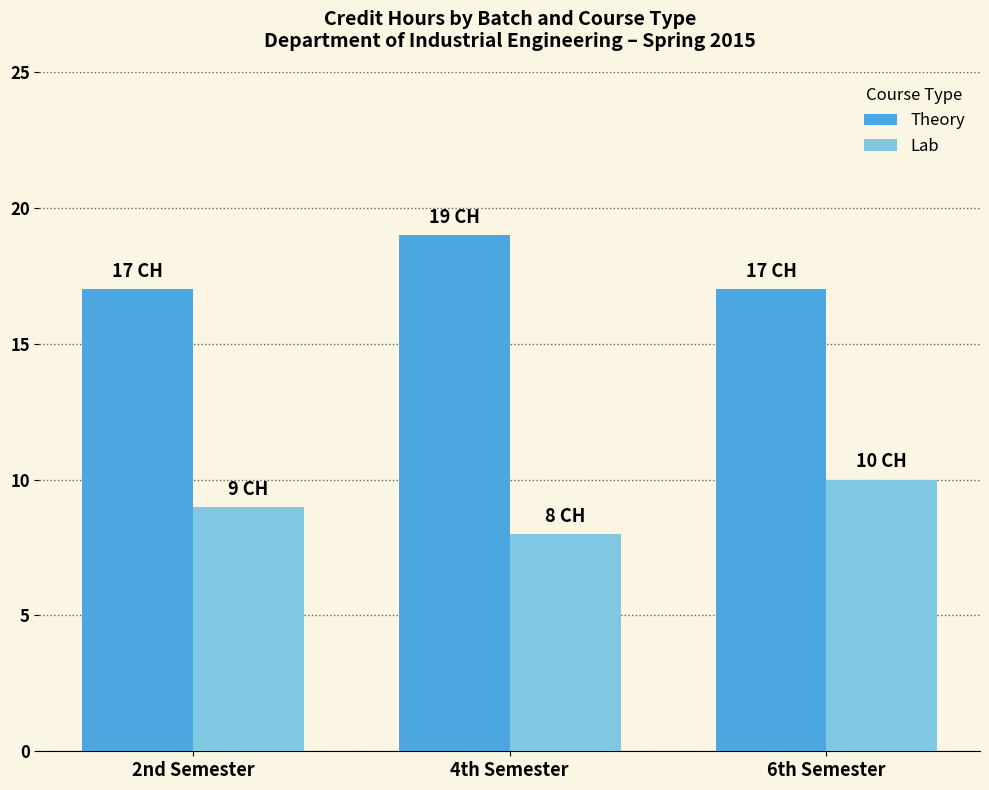

What is the difference between the highest and lowest values at 6th Semester?

7